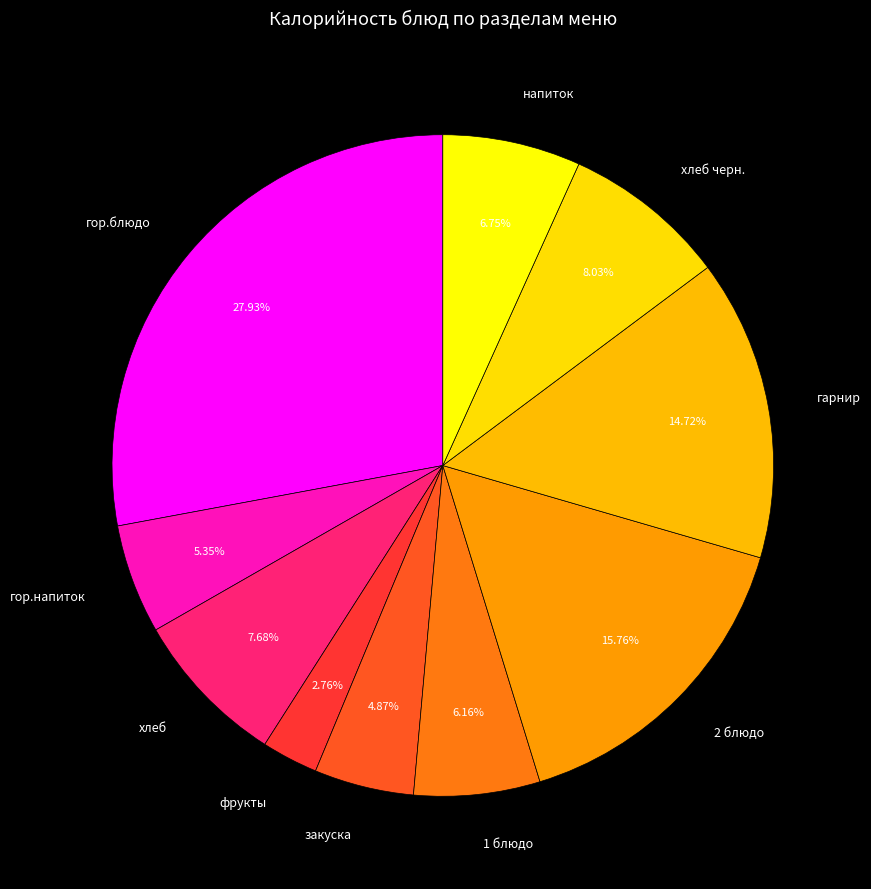

What percentage is NOT represented by закуска?

95.1%